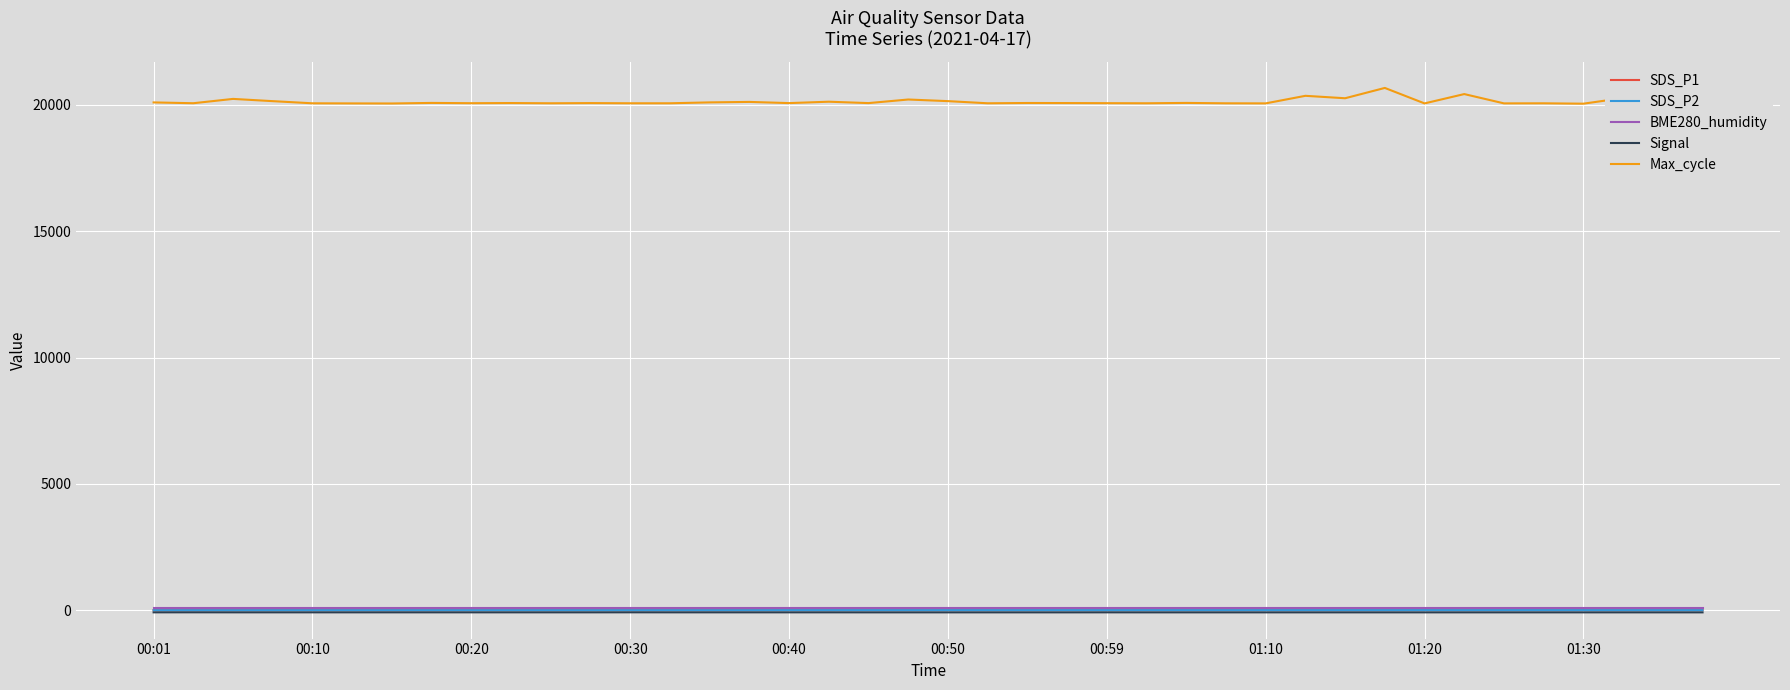

Which series has the widest spread of values?

Max_cycle